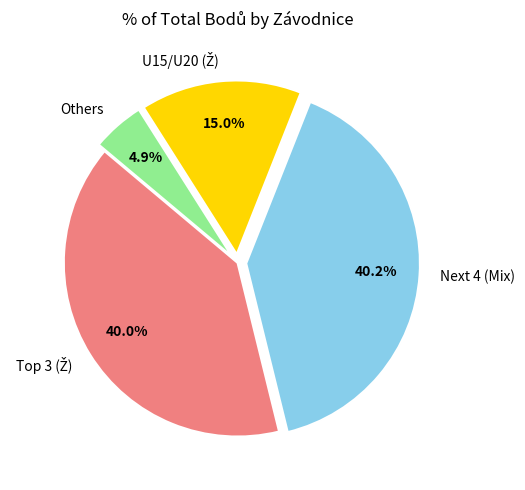

Does Others represent more than half of the total?

No